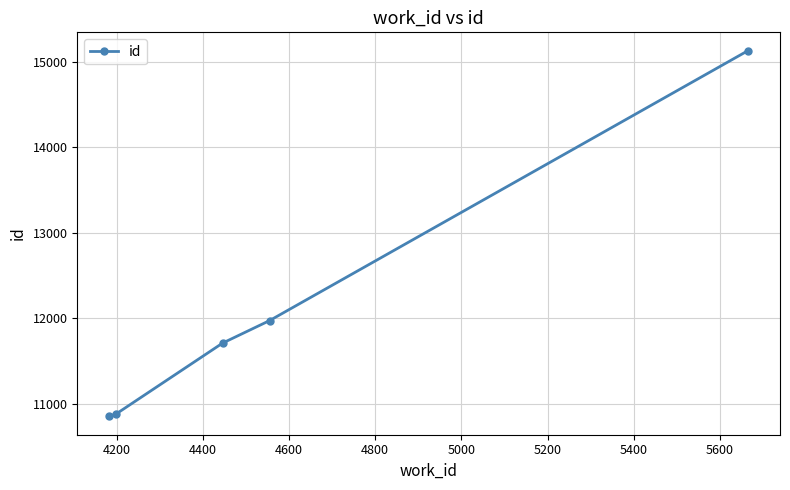

What is the smallest value displayed?

10854